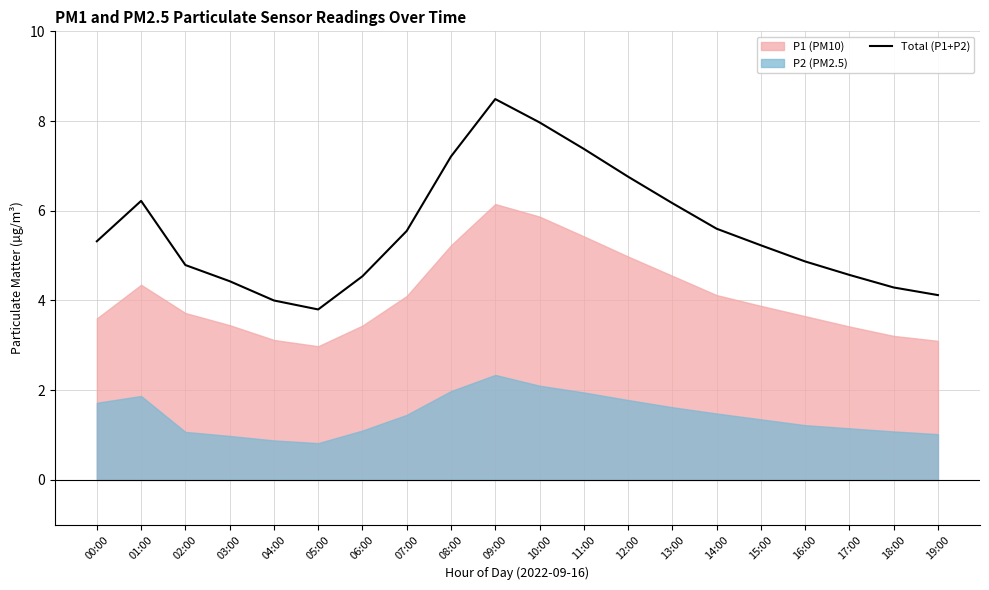

How many points are higher than both their immediate neighbors (excluding endpoints)?

2